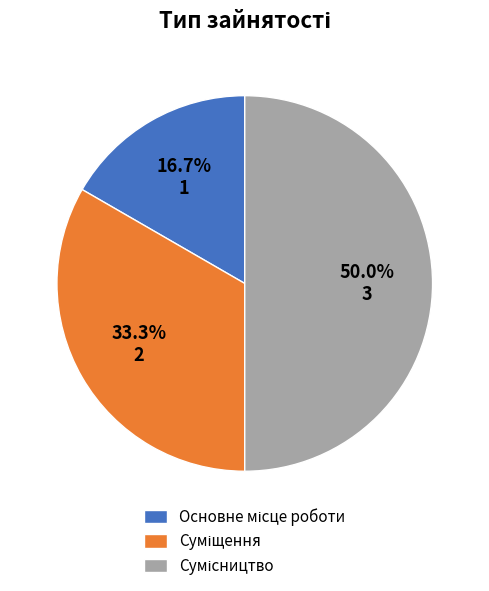

What is the largest slice in the pie chart?

Сумісництво